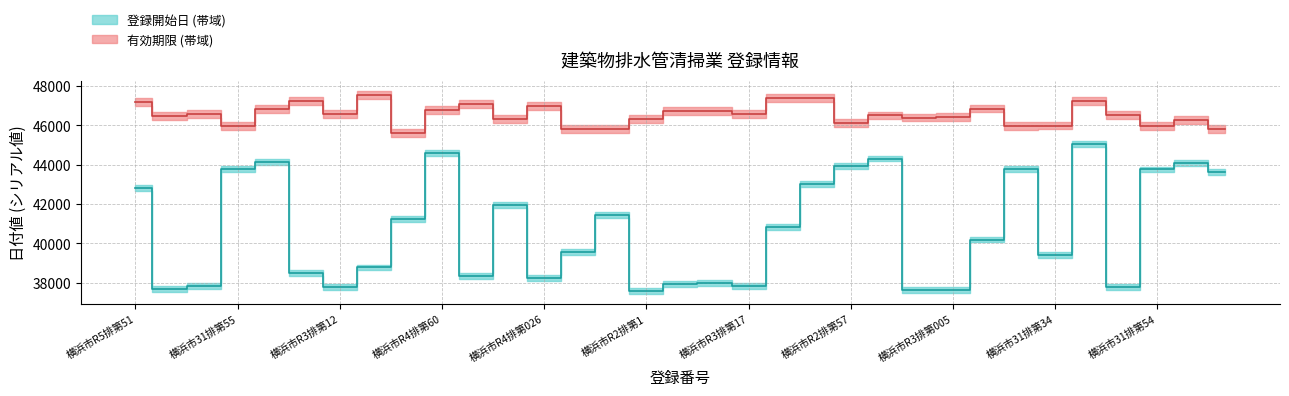

The value of 登録開始日 at 横浜市31排第56 is 72184. True or false?

False